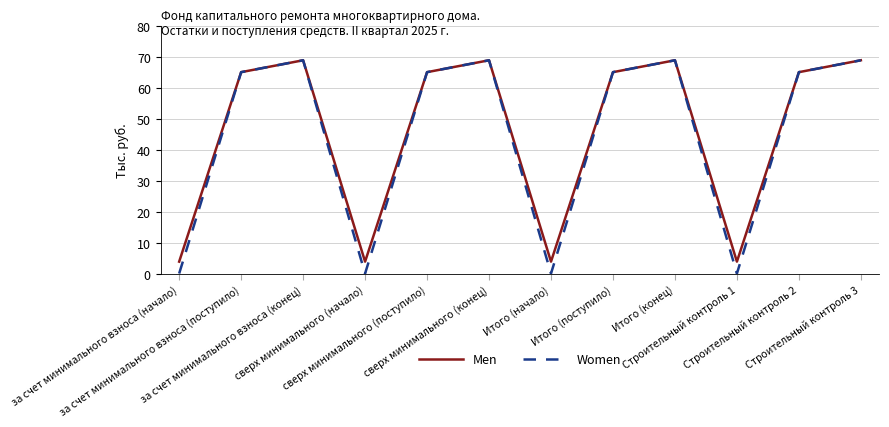

Reading left to right, list all the values displayed in this chart.

Men: за счет минимального взноса (начало)=3.9	за счет минимального взноса (поступило)=65.2	за счет минимального взноса (конец)=69.0	сверх минимального (начало)=3.9	сверх минимального (поступило)=65.2	сверх минимального (конец)=69.0	Итого (начало)=3.9	Итого (поступило)=65.2	Итого (конец)=69.0	Строительный контроль 1=3.9	Строительный контроль 2=65.2	Строительный контроль 3=69.0
Women: за счет минимального взноса (начало)=0.0	за счет минимального взноса (поступило)=65.2	за счет минимального взноса (конец)=69.0	сверх минимального (начало)=0.0	сверх минимального (поступило)=65.2	сверх минимального (конец)=69.0	Итого (начало)=0.0	Итого (поступило)=65.2	Итого (конец)=69.0	Строительный контроль 1=0.0	Строительный контроль 2=65.2	Строительный контроль 3=69.0